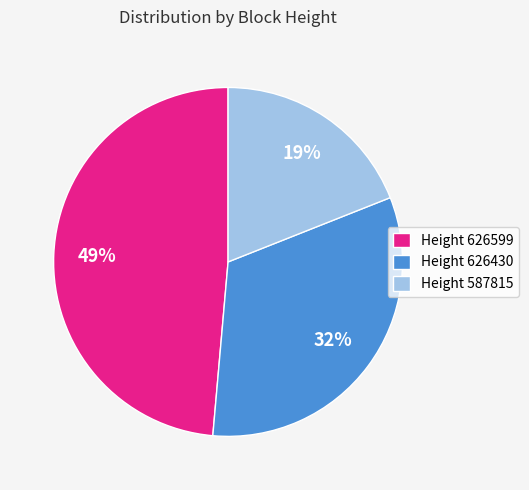

Which category has the smallest portion of the pie?

Height 587815